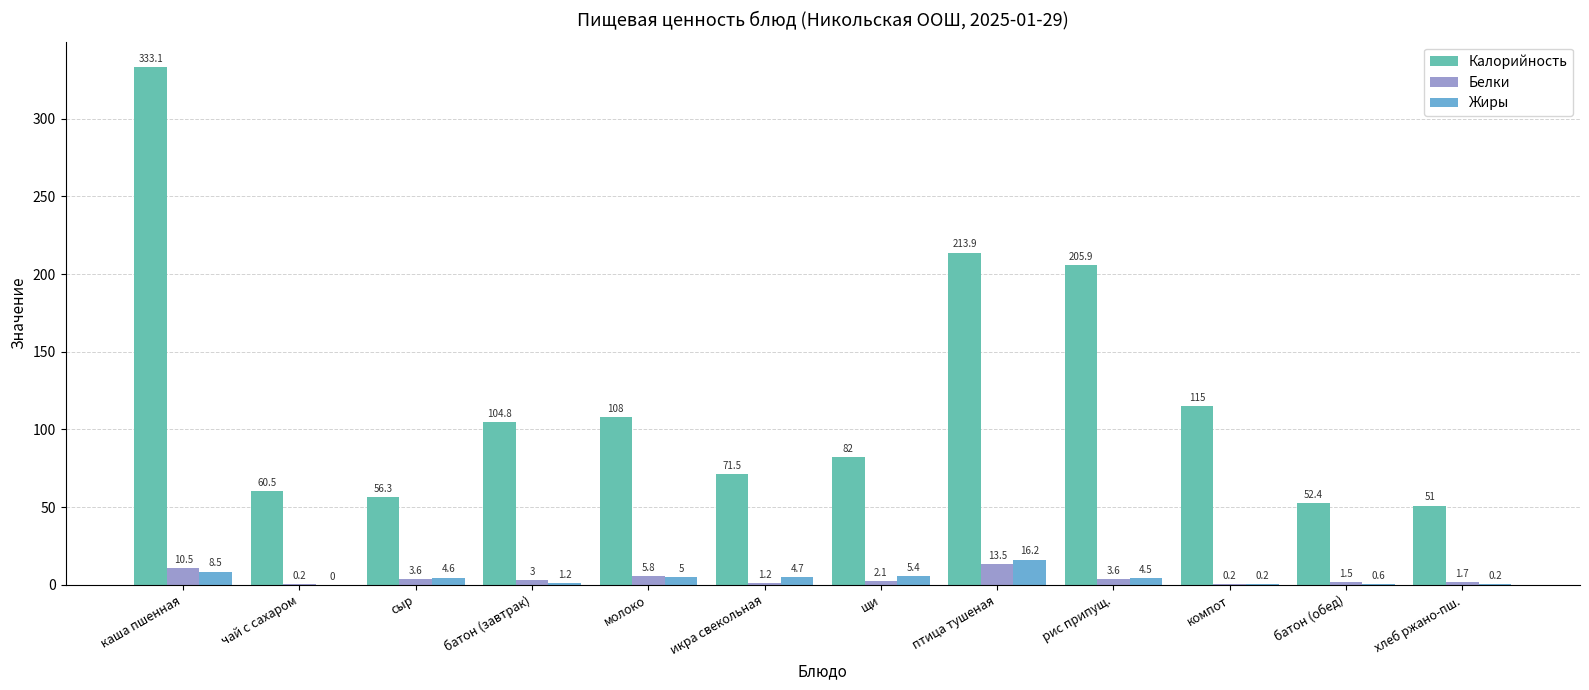

At which category is the sum across all series the highest?

каша пшенная